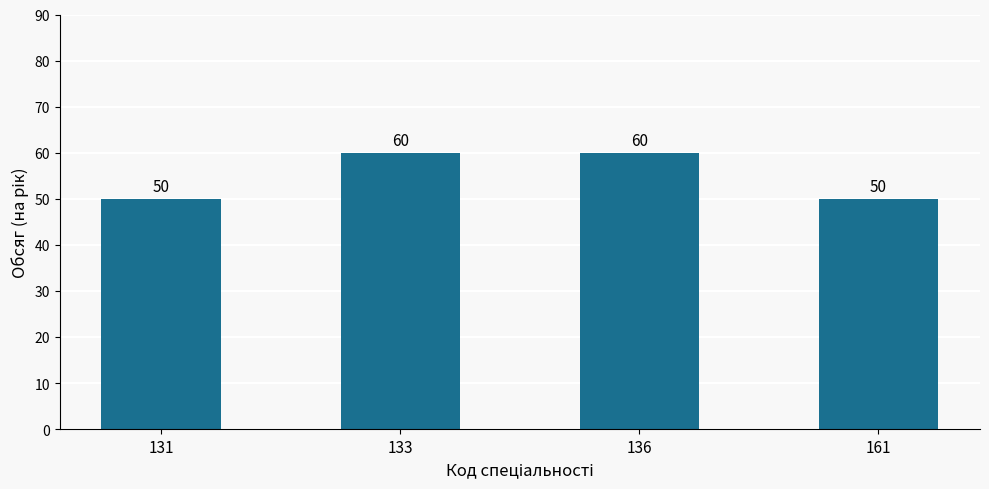

What is the ratio of the value at 133 to the value at 161?

1.2